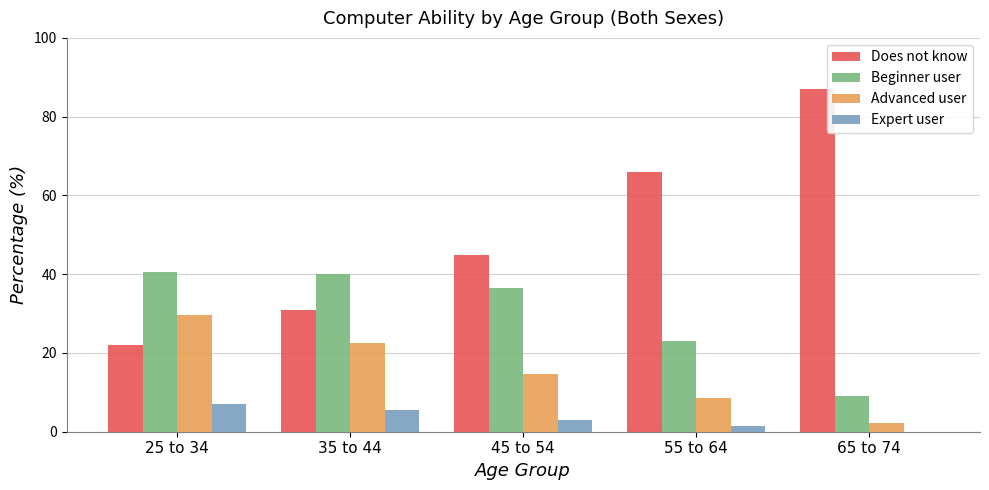

Are the bars grouped side by side (vs. stacked)?

Yes